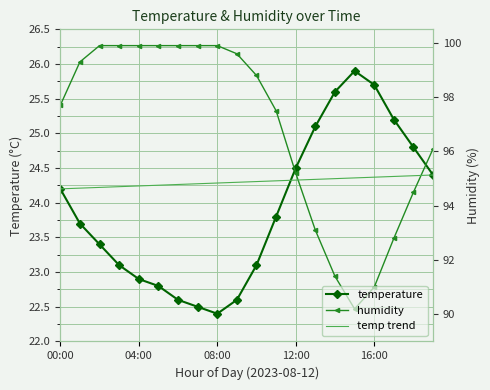

Which category has the highest value across all series?

08:00